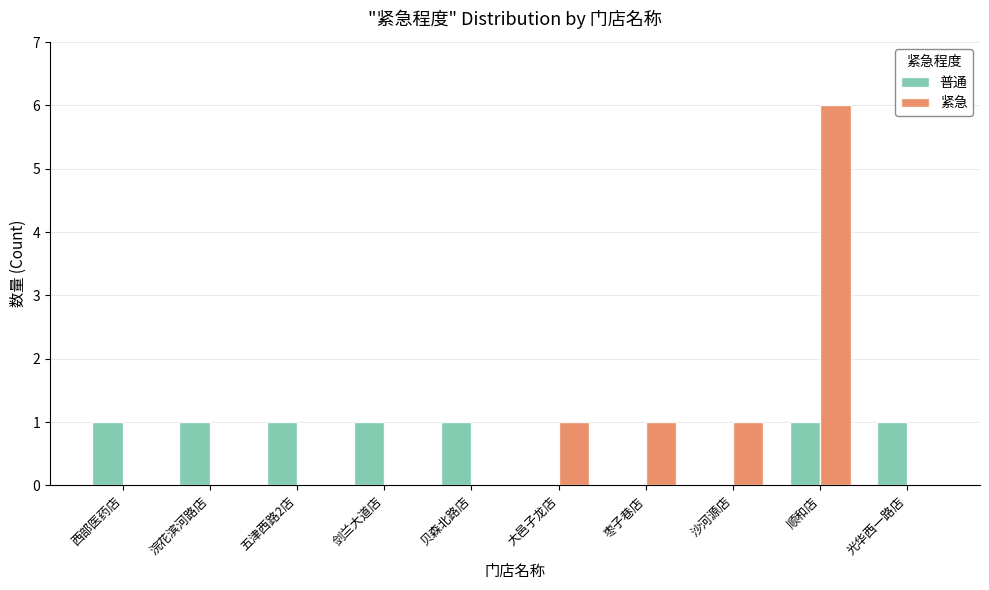

Which series changed the most between 大邑子龙店 and 顺和店?

紧急